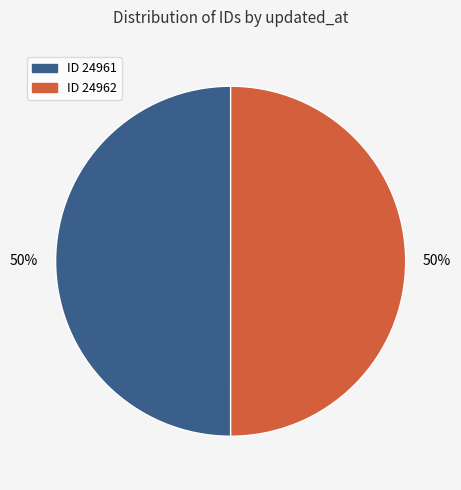

To the nearest percent, what is the average slice percentage?

50%